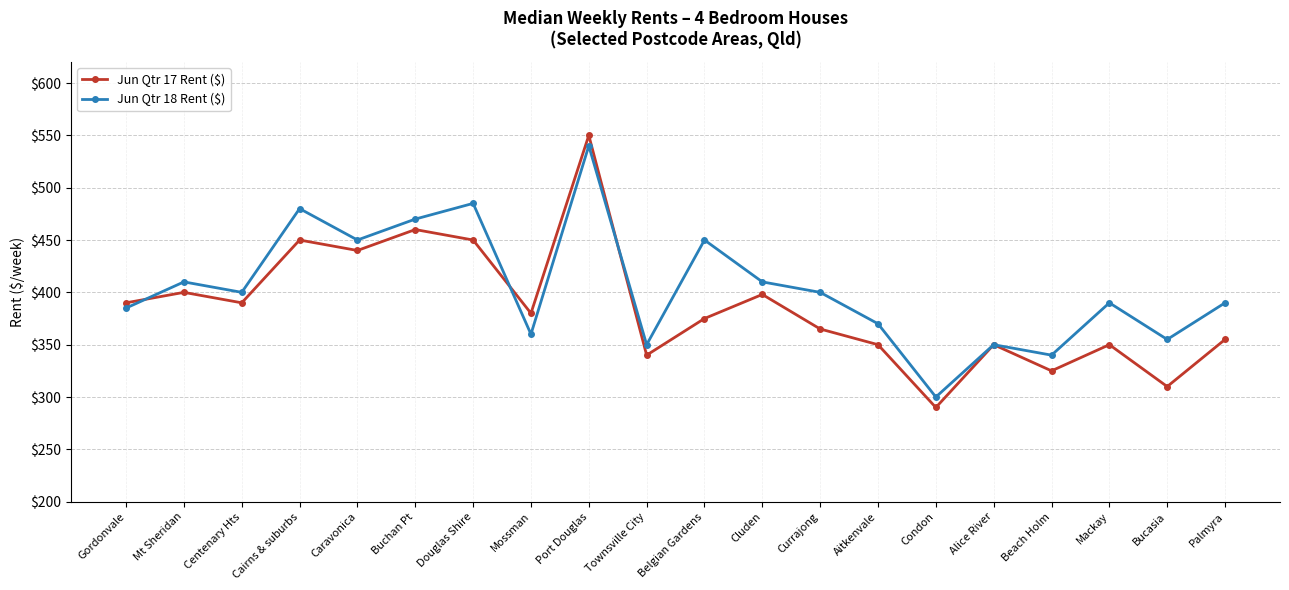

The value of Jun Qtr 18 Rent ($) at Mossman is 219. True or false?

False